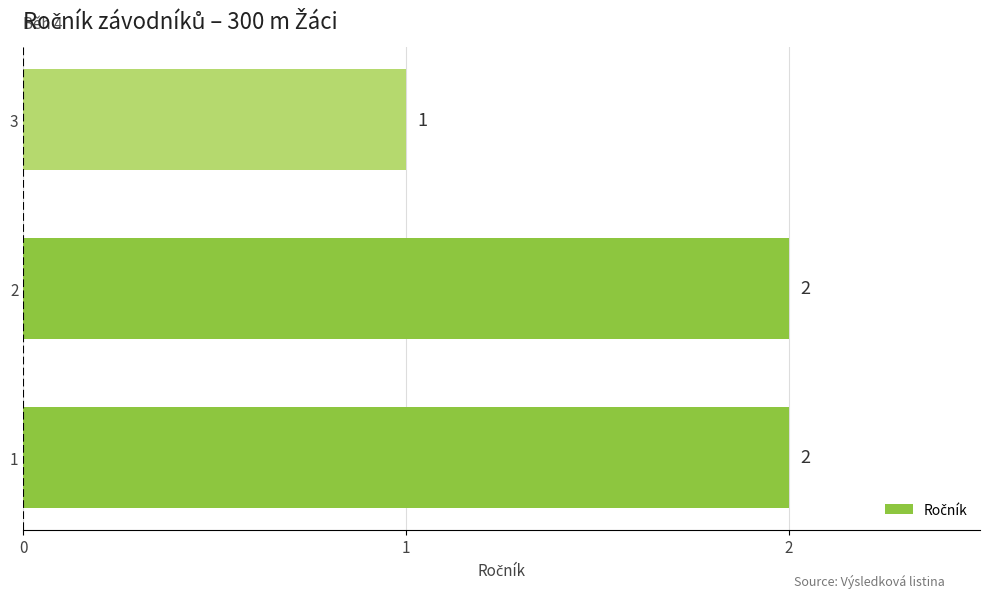

How many bars are there in total?

3